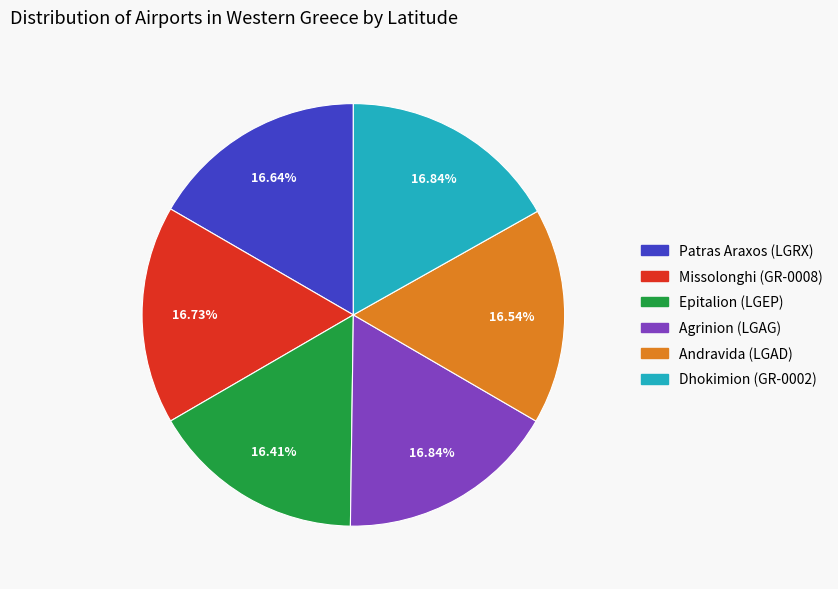

Approximately how many times larger is the value at Epitalion (LGEP) compared to Andravida (LGAD)?

1.0